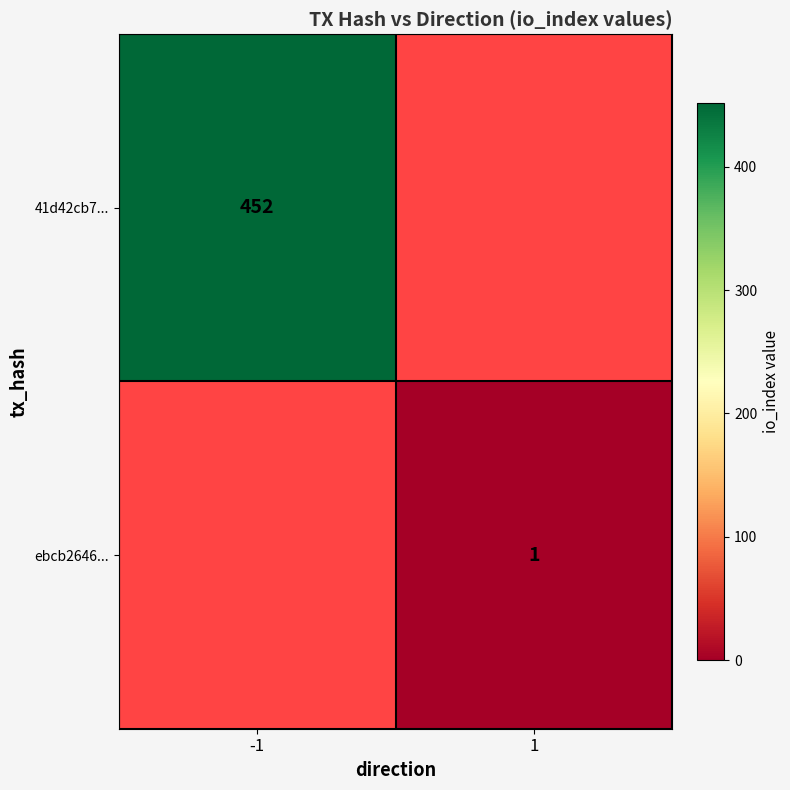

The value of 41d42cb7... at -1 is 107. True or false?

False